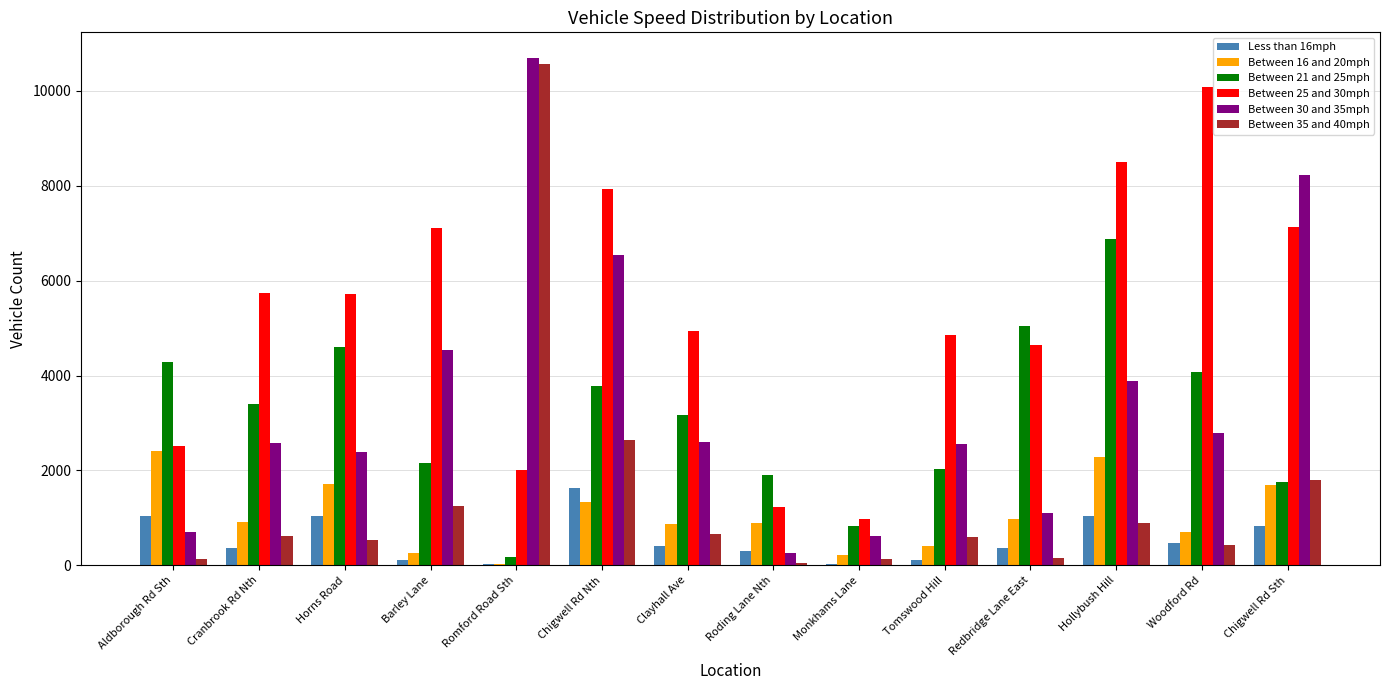

Does the chart contain stacked bars?

No